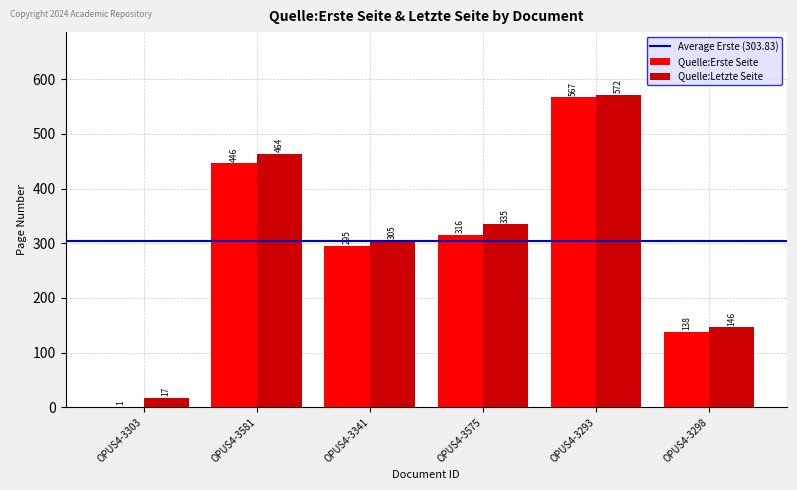

At which label does Quelle:Erste Seite reach its peak?

OPUS4-3293